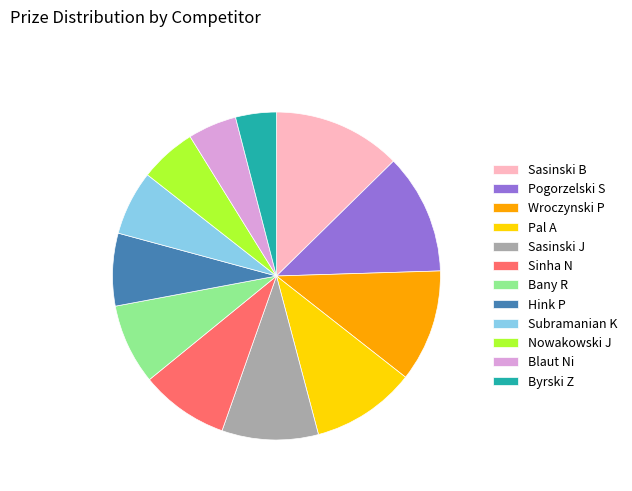

Is there any slice that represents more than half of the pie?

No